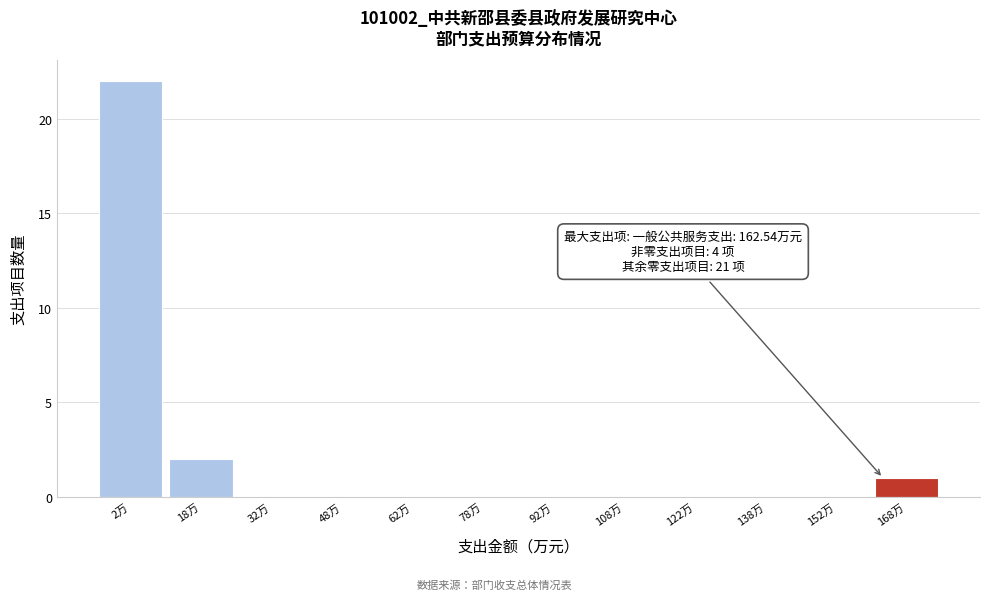

Over which range of the x-axis is the bar tallest?

-5 to 10